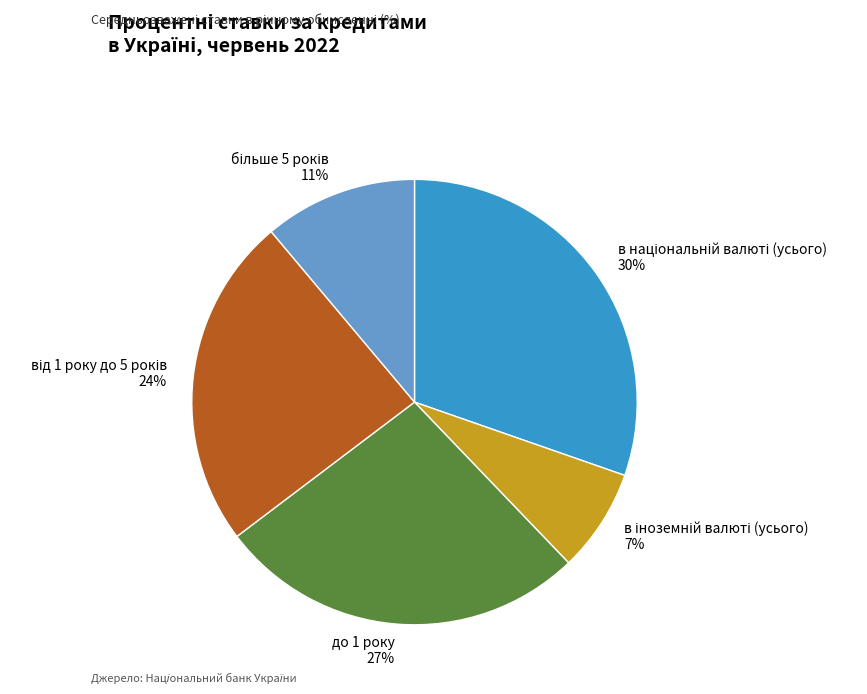

To the nearest percent, what portion does до 1 року 27% represent?

27%